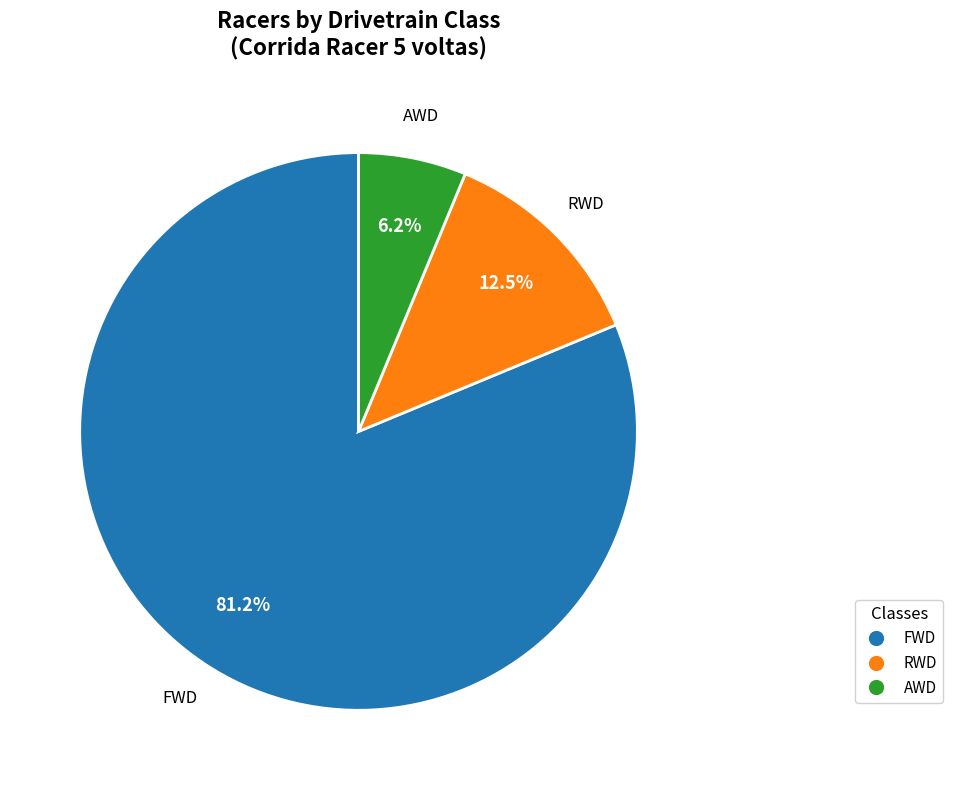

To the nearest percent, what percentage of the pie is FWD?

81%